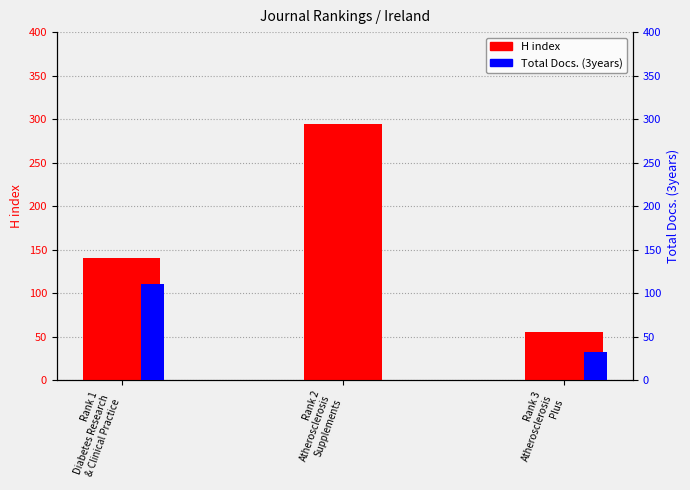

At which label is H index closest to 174?

Rank 1
Diabetes Research
& Clinical Practice